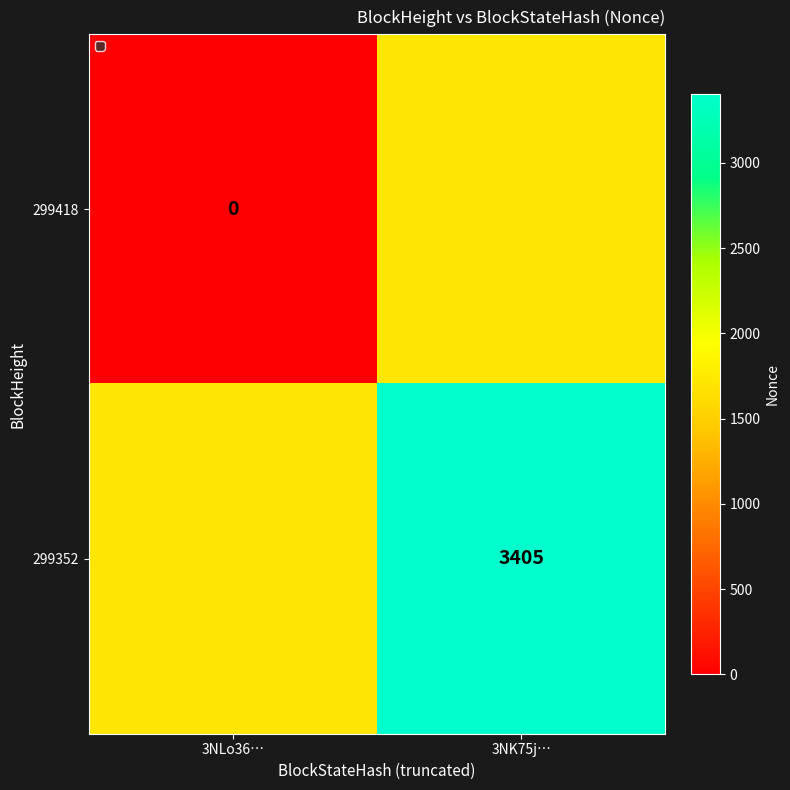

Is the value of 299418 at 3NLo36… greater than the value of 299352 at 3NK75j…?

No